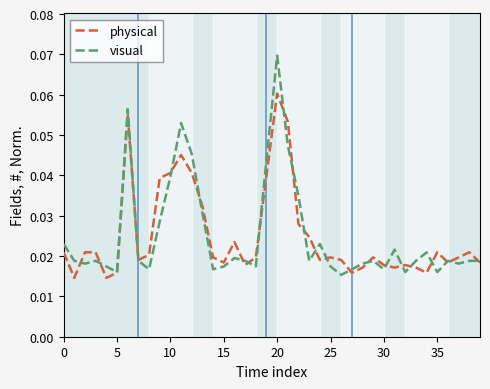

Which series has the largest range (max minus min)?

visual